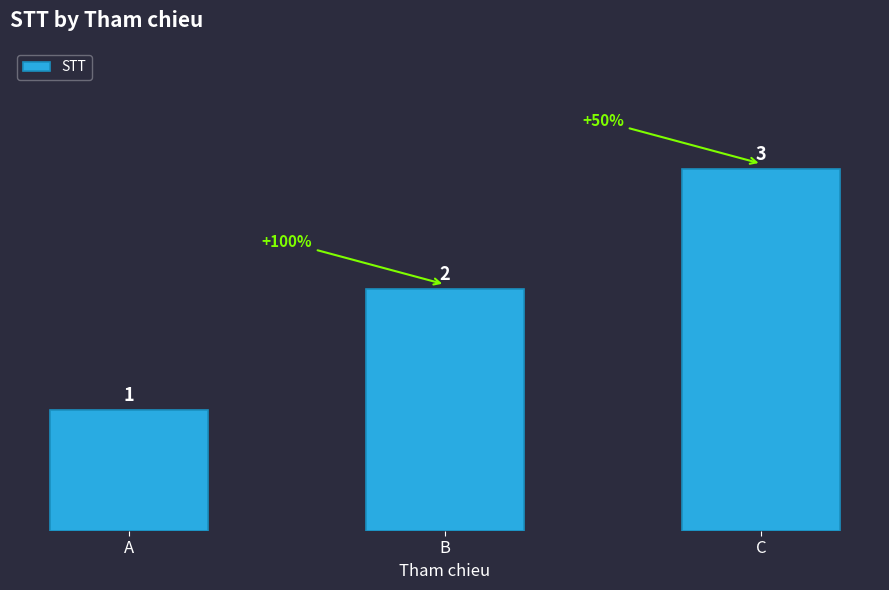

Are the bars grouped side by side (vs. stacked)?

No